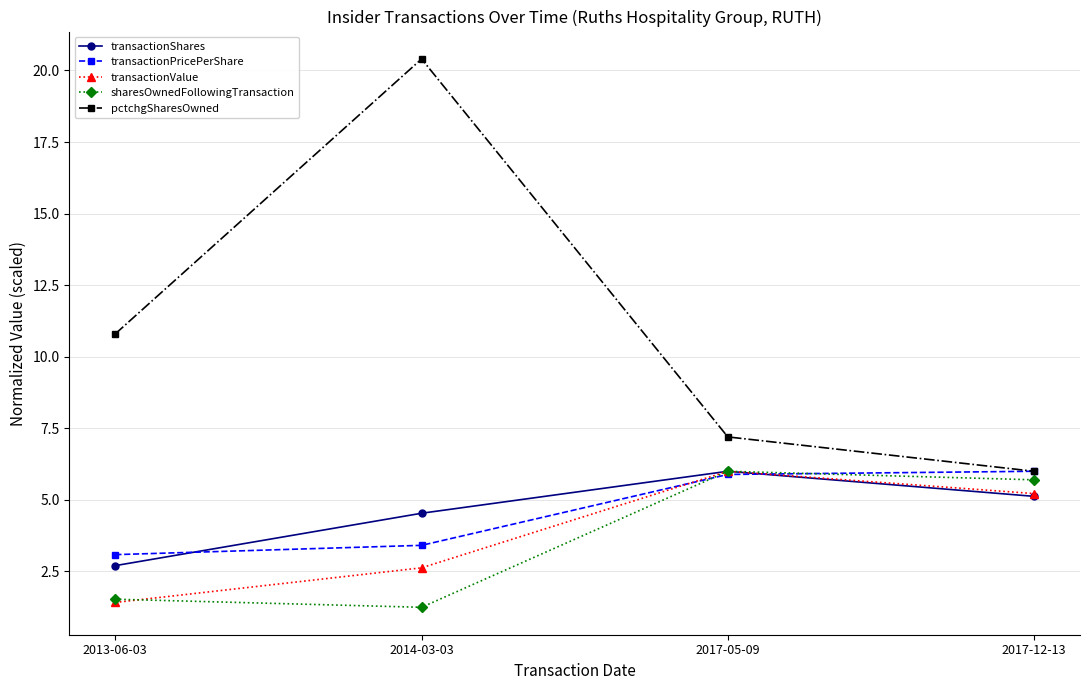

What is the difference between the second highest and second lowest values in the pctchgSharesOwned series?

3.6